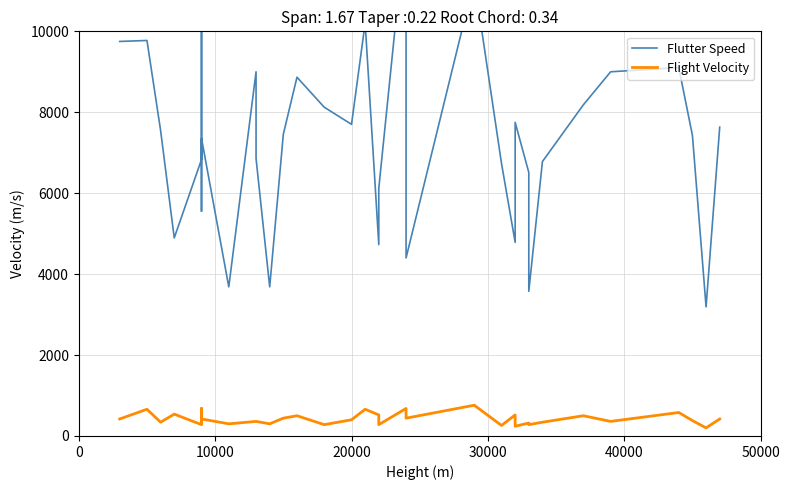

True or false: Flight Velocity has more than 2 interior local peaks.

True